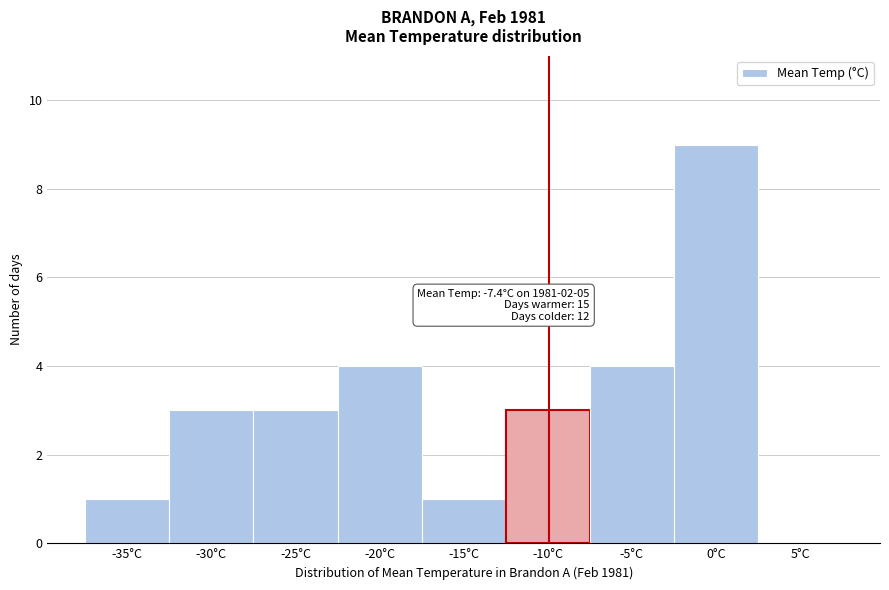

Reading left to right, extract all data points from this chart.

-35°C=1	-30°C=3	-25°C=3	-20°C=4	-15°C=1	-10°C=3	-5°C=4	0°C=9	5°C=0